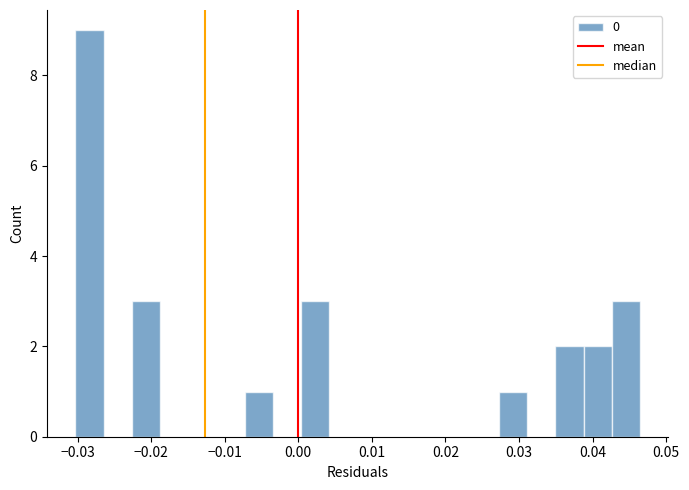

Read against the x-axis, roughly where is the centre of the tallest bar?

-0.028